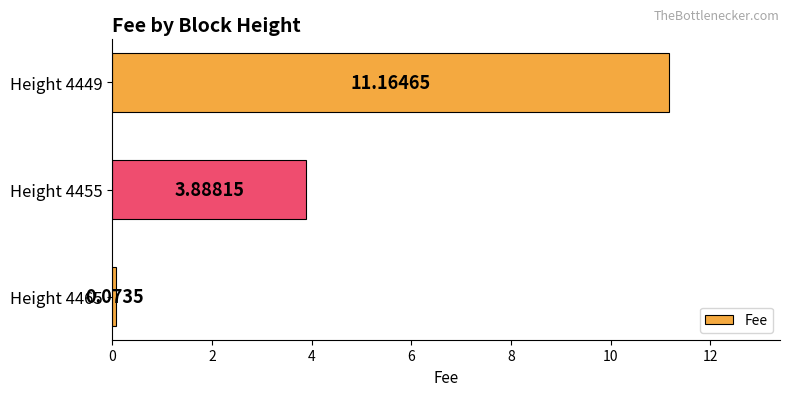

Which has a higher value, Height 4449 or Height 4455?

Height 4449